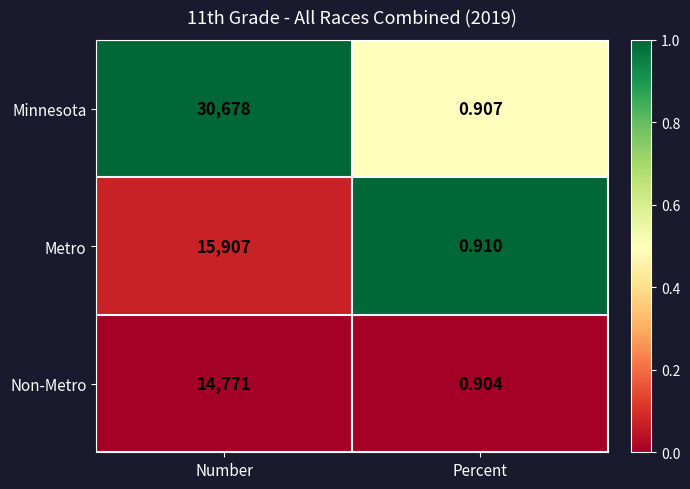

Which series has the largest total across all categories?

Minnesota